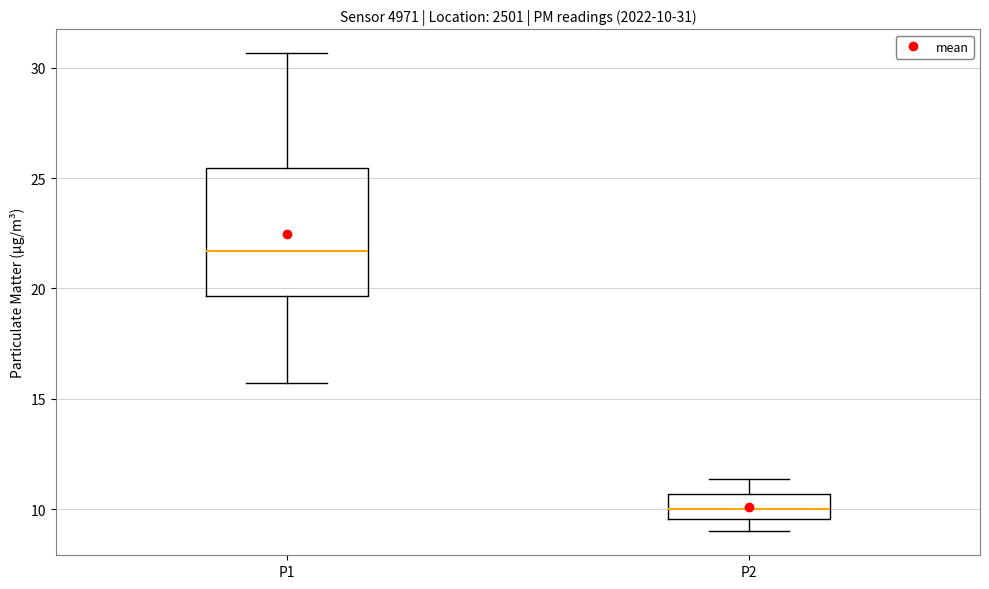

Which box has the lowest median line?

P2